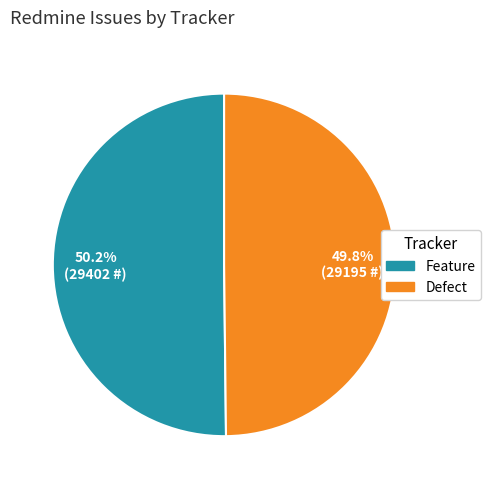

Approximately how many times larger is the value at Defect compared to Feature?

1.0